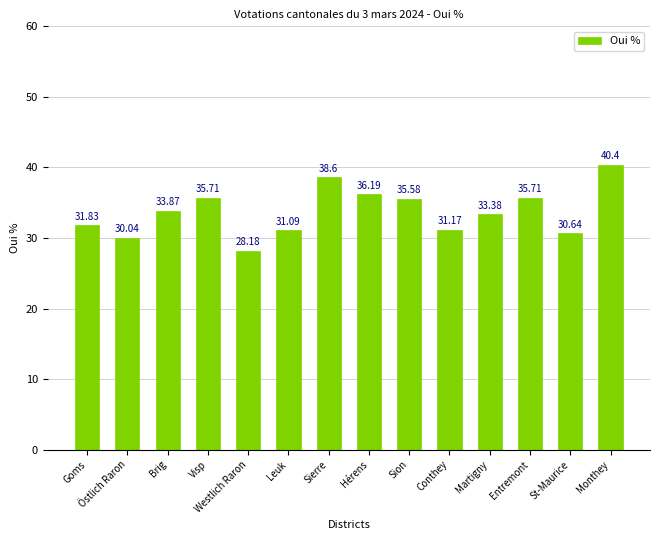

How many distinct data groups are displayed?

1